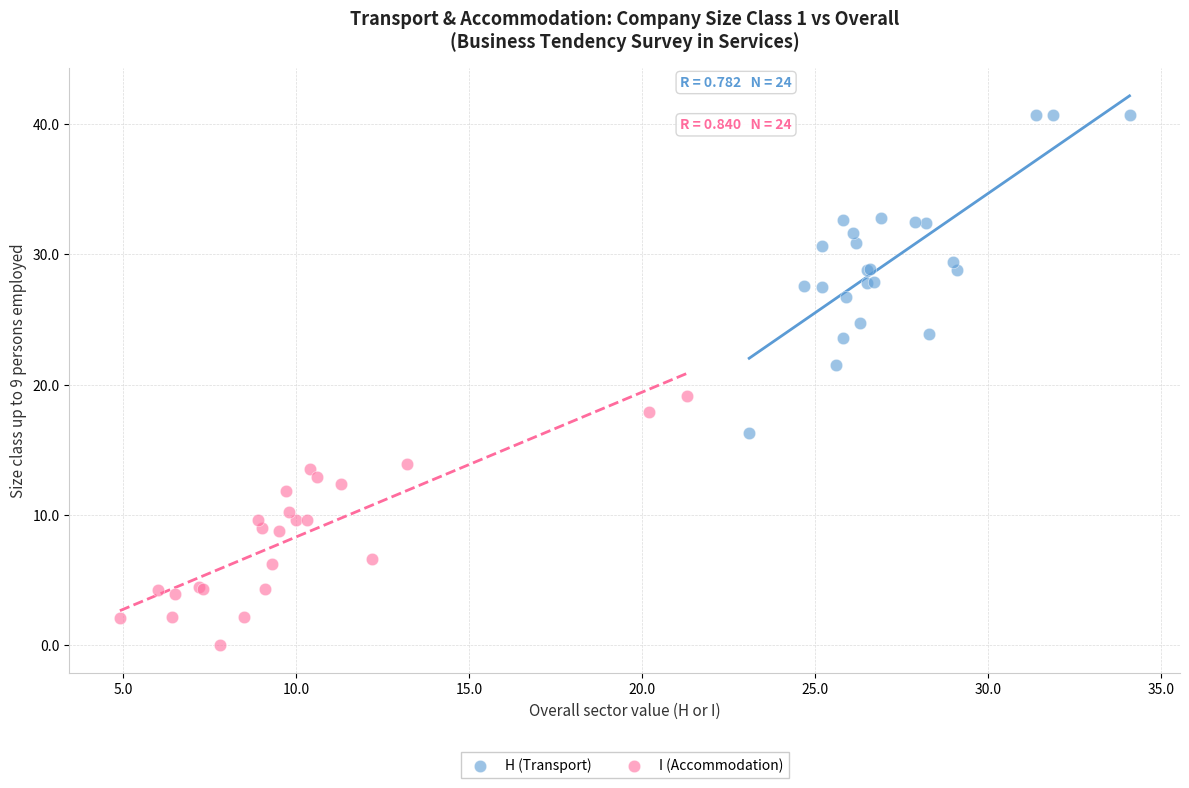

Which series has the largest Y range (max minus min)?

H (Transport)